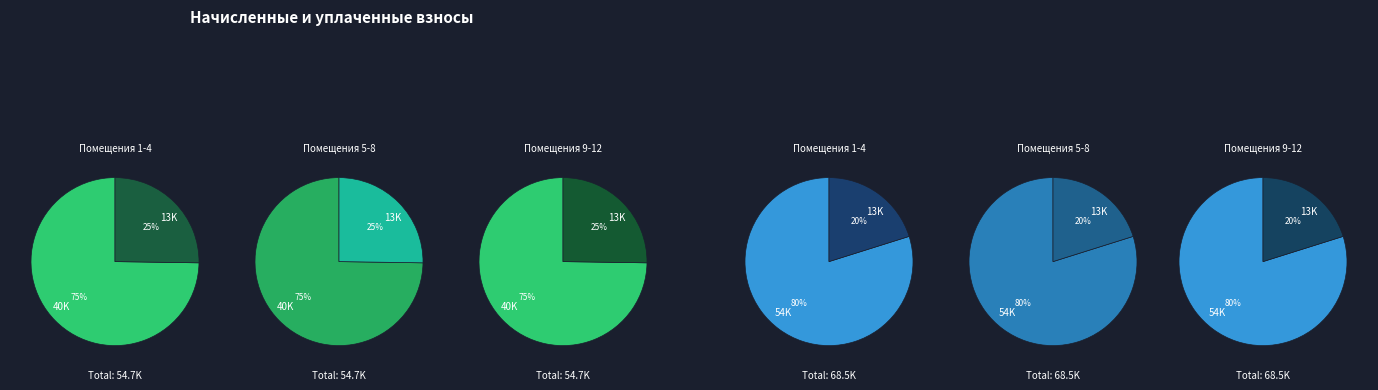

Does 10 represent more than half of the total?

No